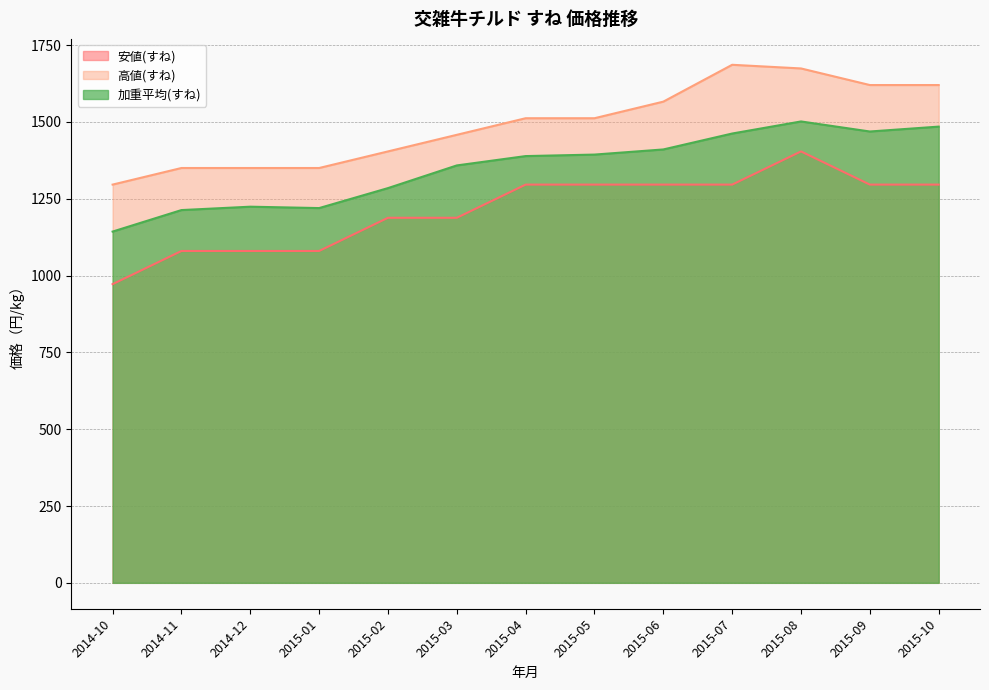

Which category has the lowest value across all series?

2014-10